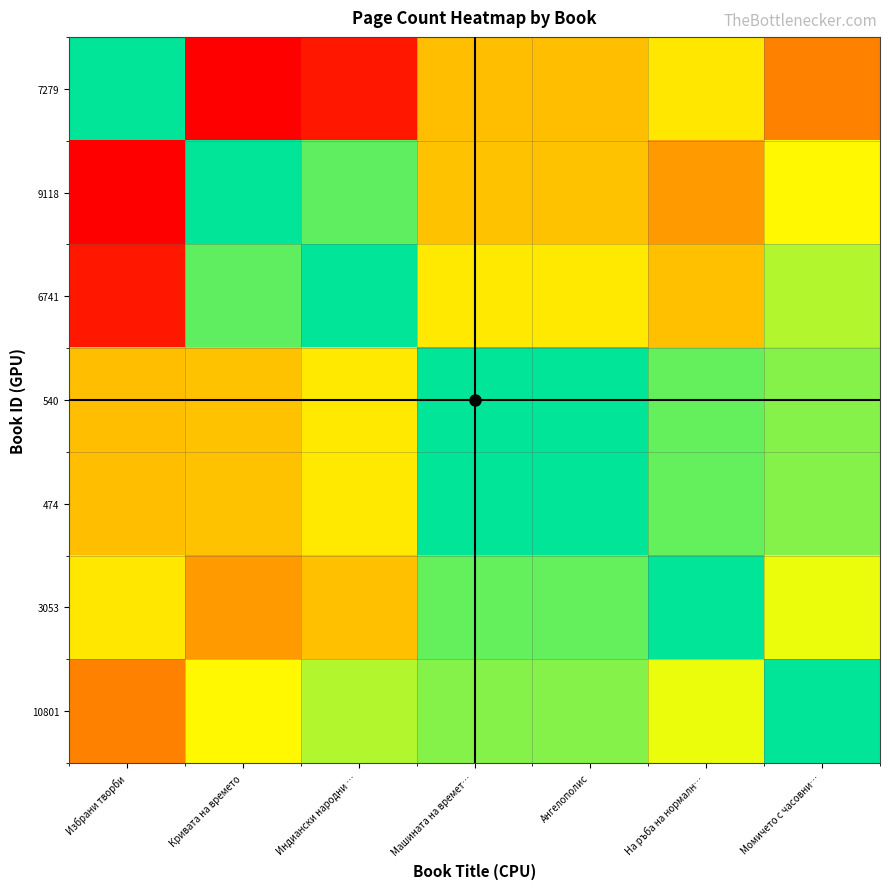

Which category has the lowest value across all series?

Избрани творби